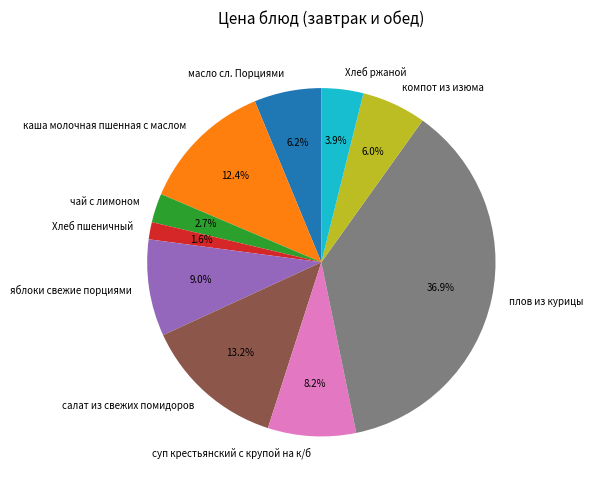

Does any single category account for the majority?

No